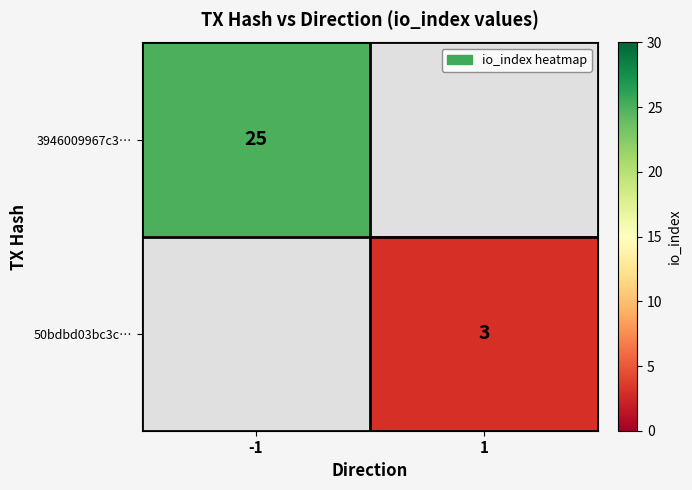

True or false: 3946009967c3… has a value of 25 at -1.

True